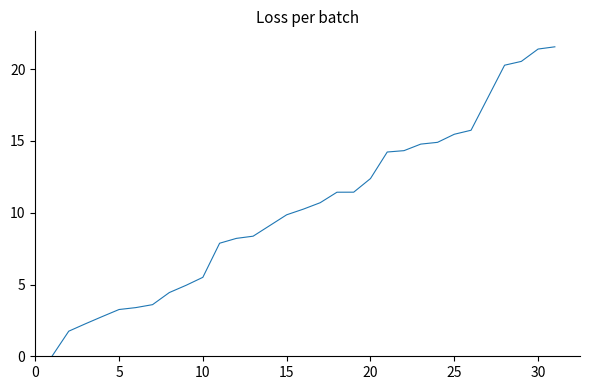

What is the difference between the maximum and minimum values?

21.6